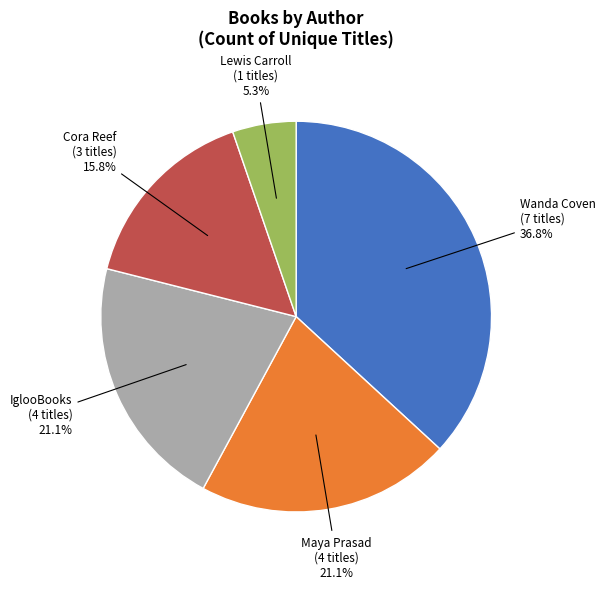

What portion of the pie excludes IglooBooks?

78.9%